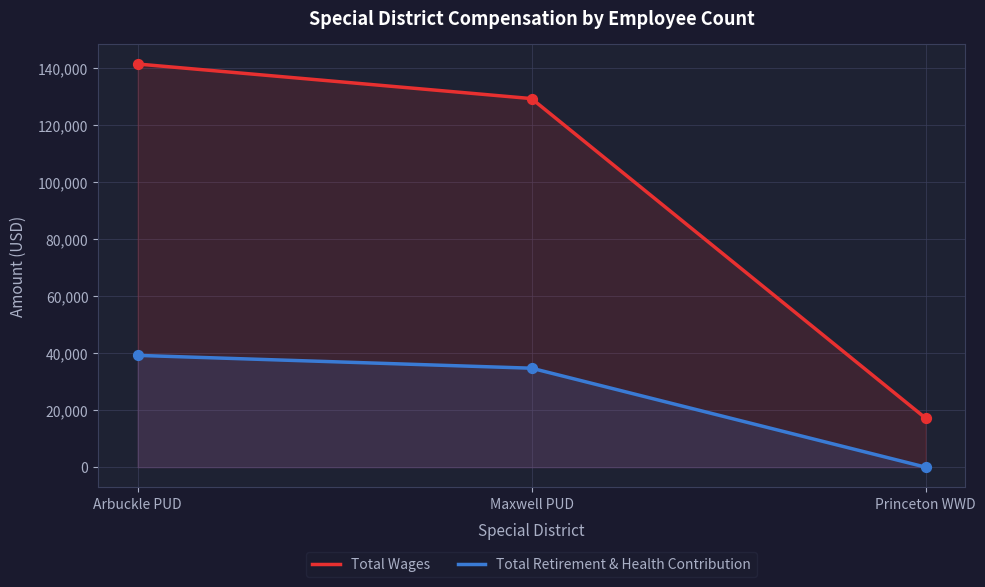

At which category is the sum across all series the highest?

Arbuckle PUD